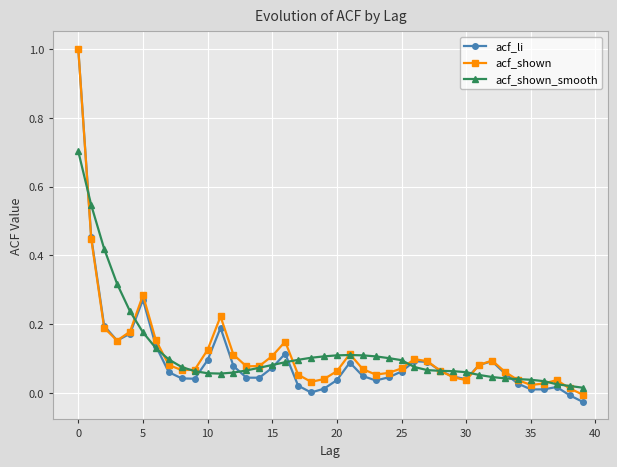

True or false: acf_shown and acf_shown_smooth intersect in this chart.

True